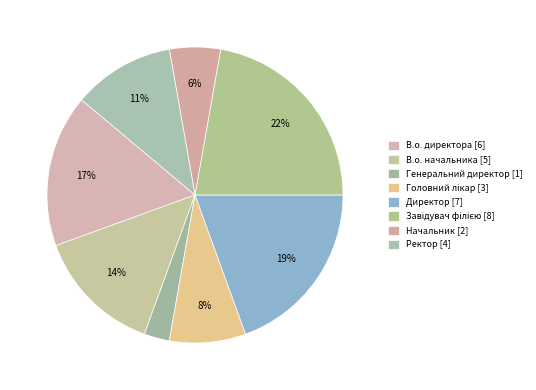

What is the change in value from В.о. начальника to Директор?

+2